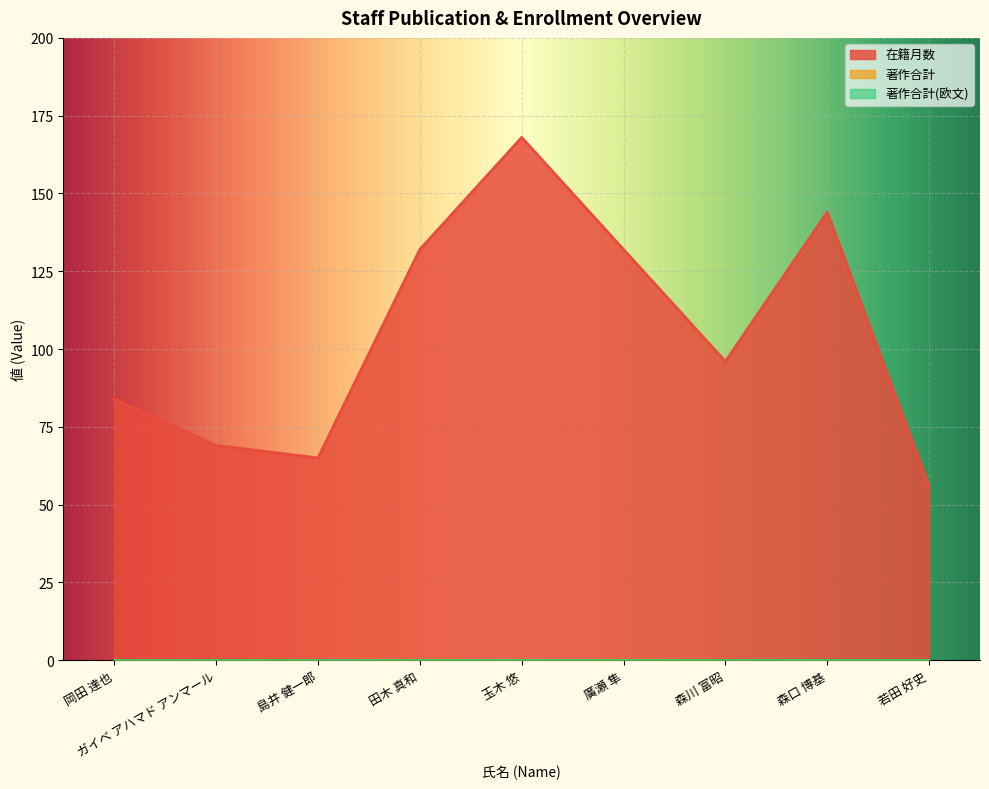

The 著作合計(欧文) series shows 0 at 岡田 達也. True or false?

True